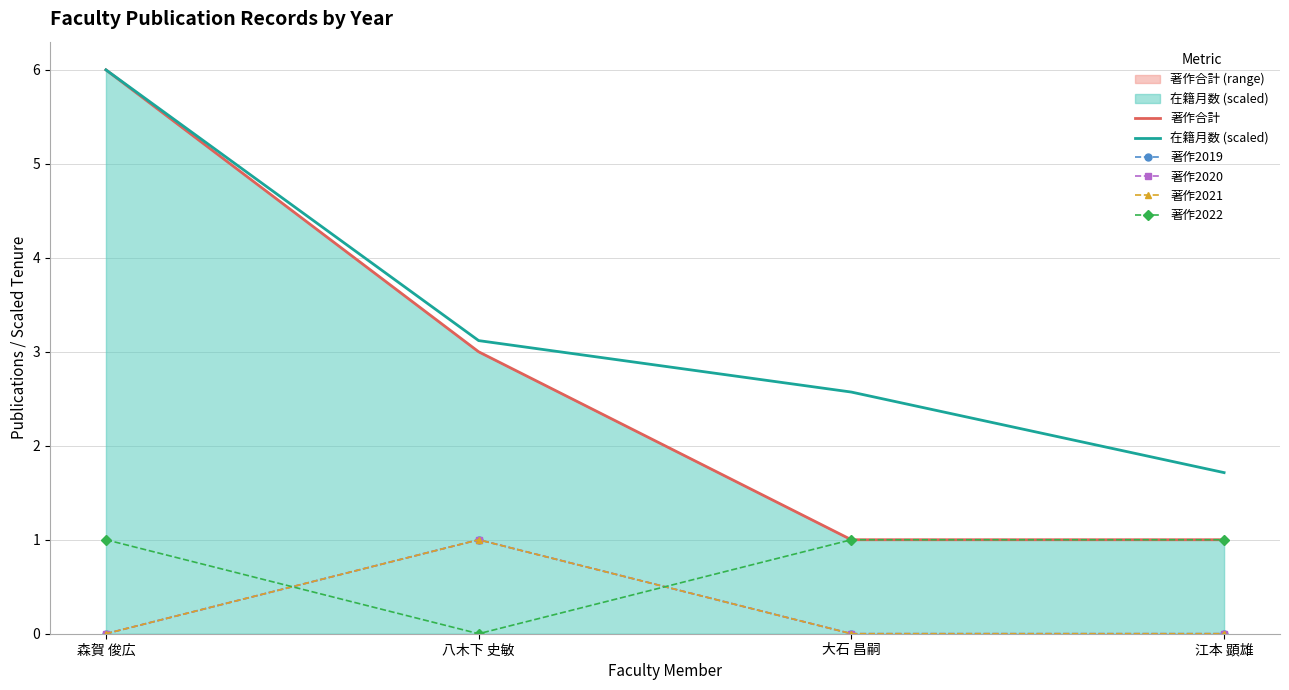

At 森賀 俊広, list the series in order from smallest to largest.

著作2019, 著作2020, 著作2021, 著作2022, 著作合計, 在籍月数 (scaled)